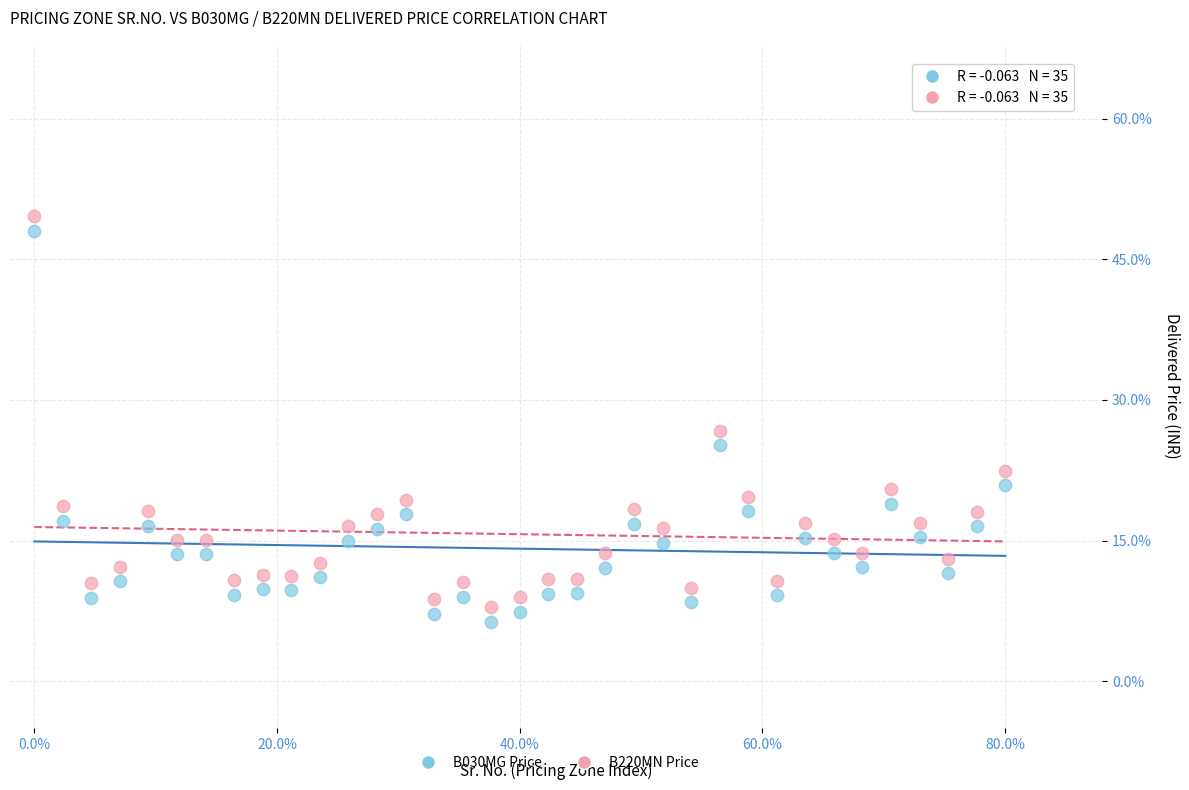

Which series reaches the maximum Y coordinate?

B220MN Price